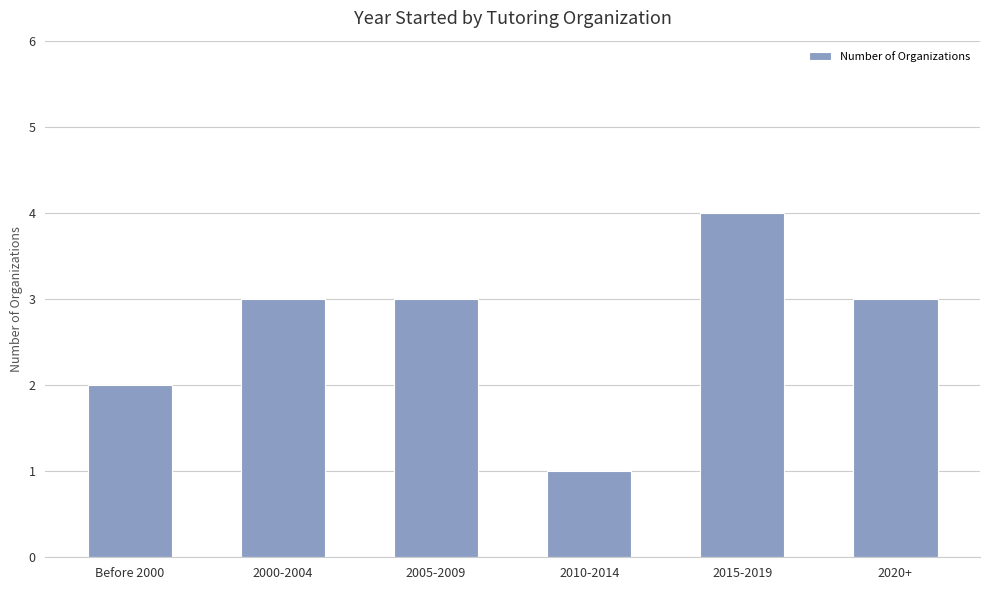

What value does the data have at 2015-2019?

4